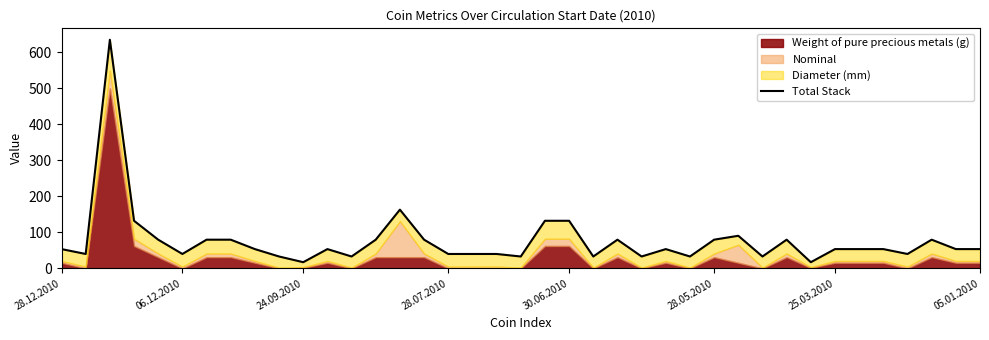

Where is the data nearest to the value 326?

14